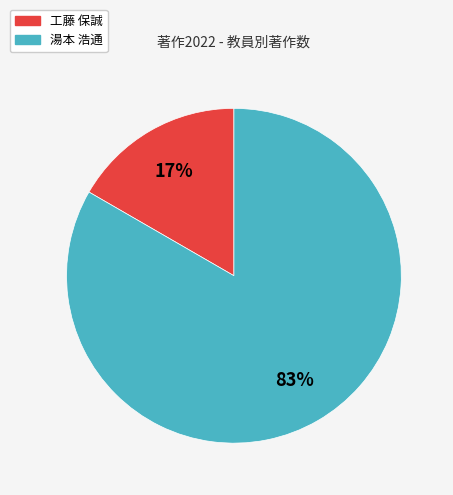

To the nearest percent, what is the average slice percentage?

50%